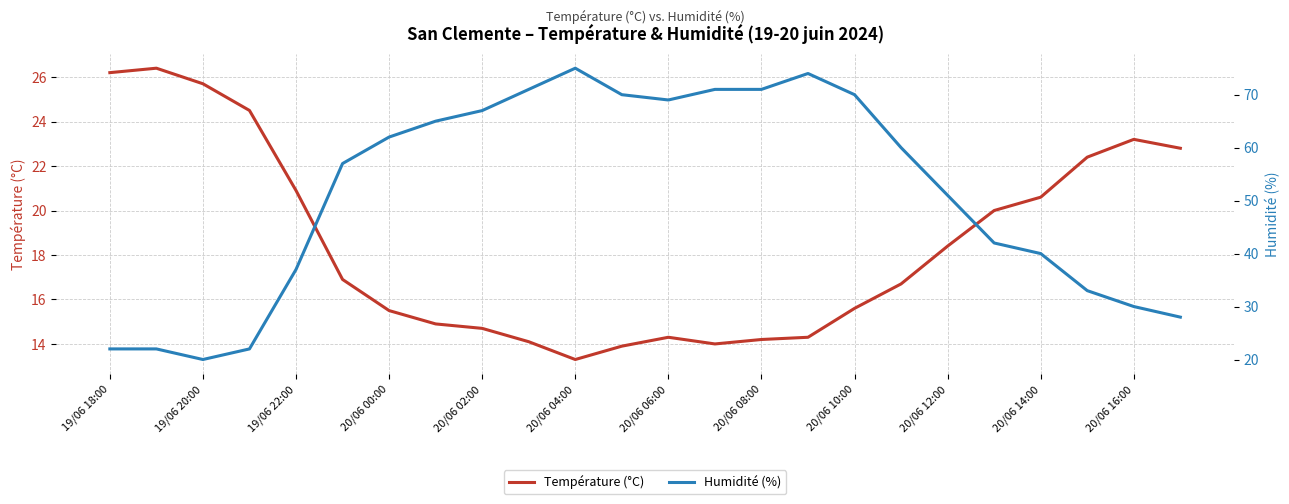

At which label is Température (°C) closest to 19?

20/06 12:00